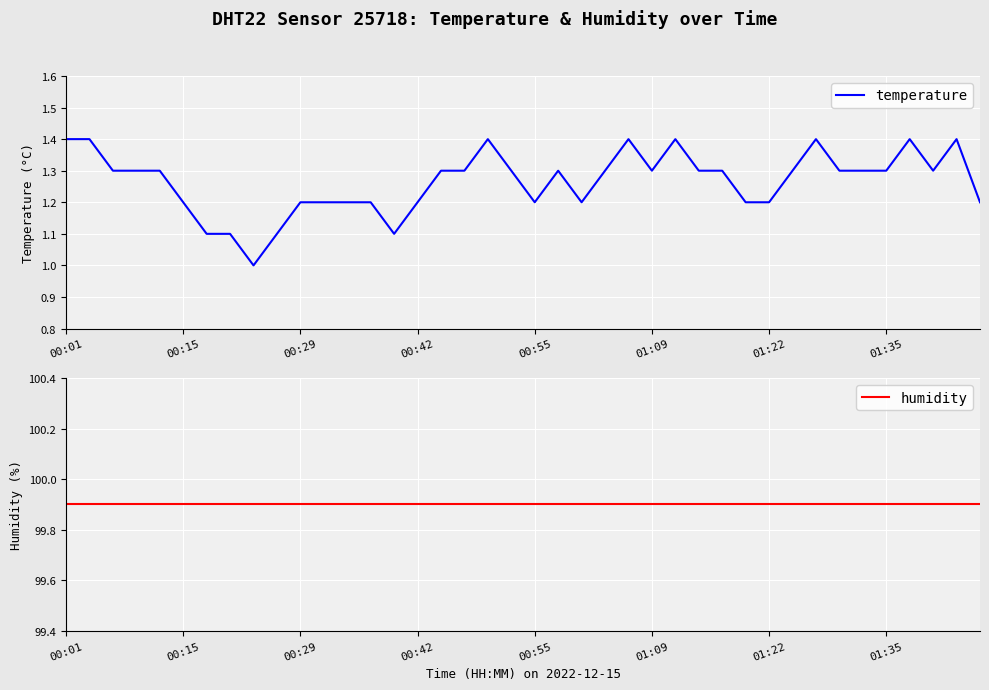

Rank the series at 32 from highest to lowest value.

humidity, temperature